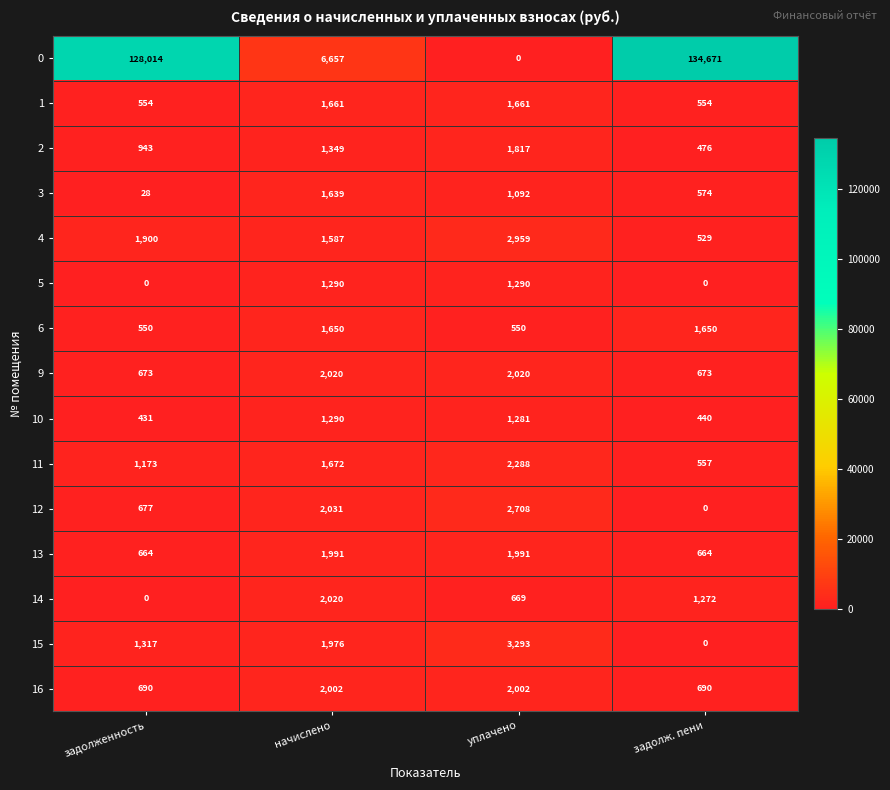

Which series has the largest total across all categories?

0